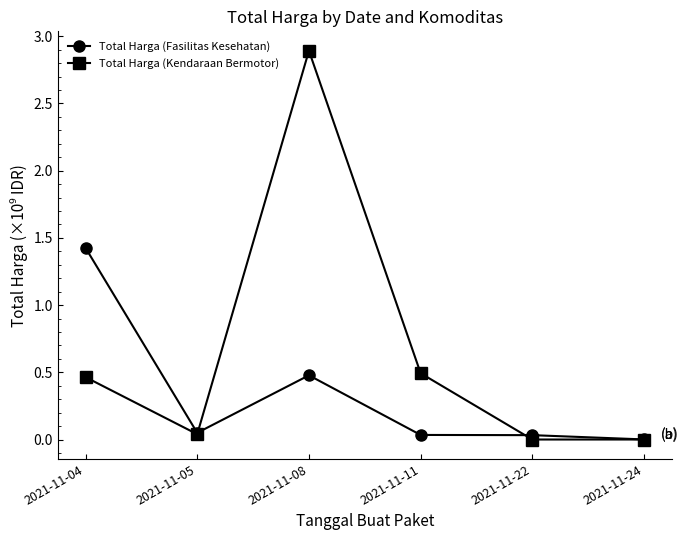

Which series has the largest range (max minus min)?

Total Harga (Kendaraan Bermotor)